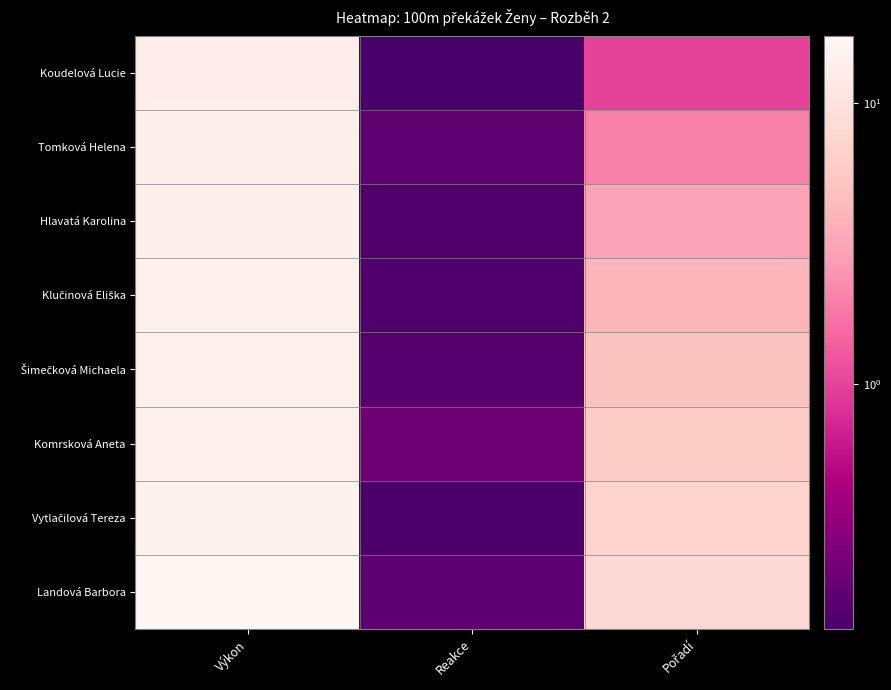

What is the difference between the highest and lowest values at Výkon?

3.8